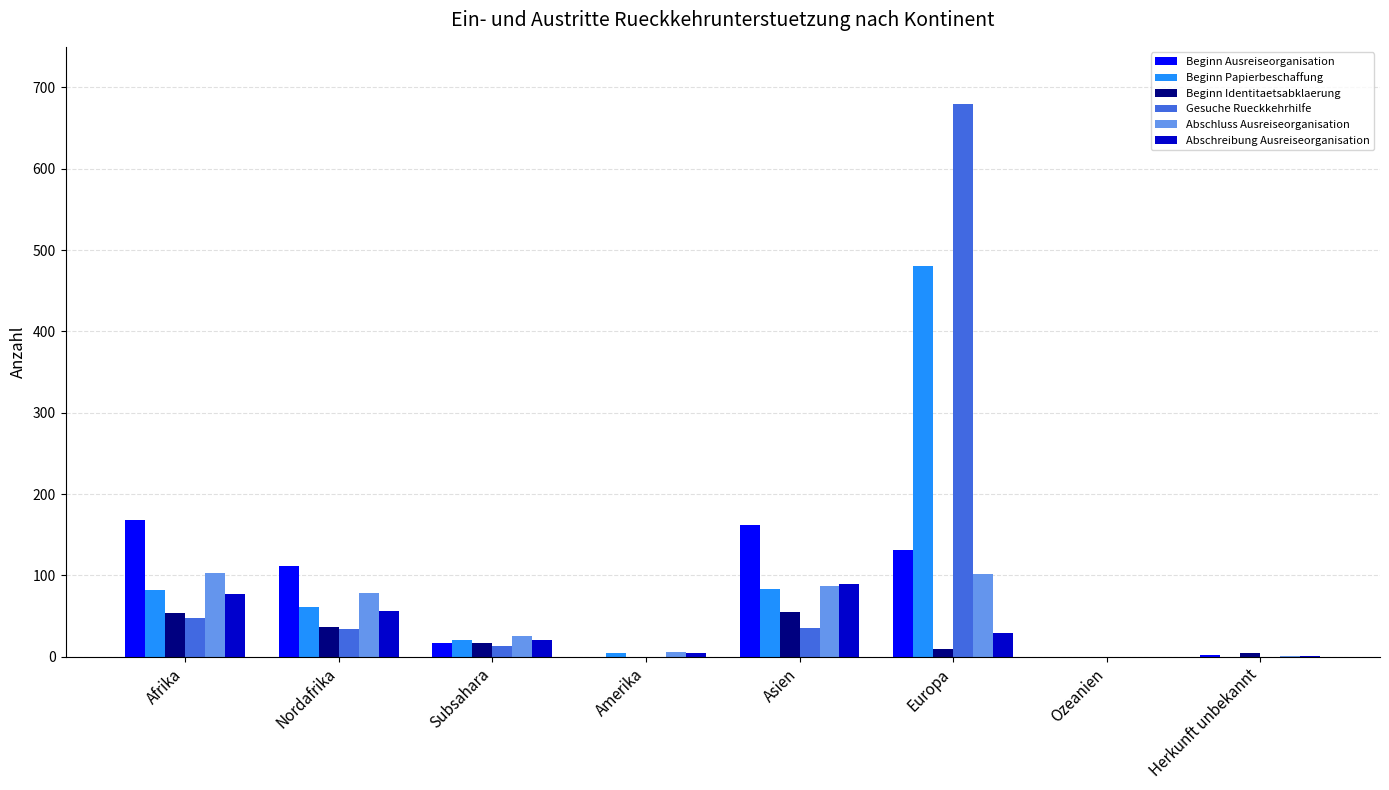

What is the total value across all series at Herkunft unbekannt?

8